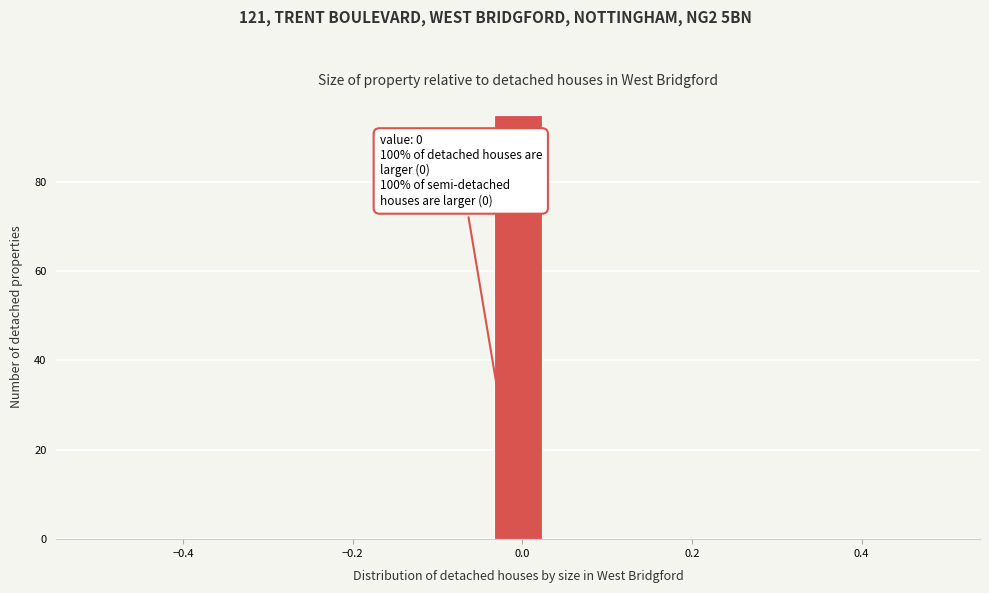

Read against the x-axis, roughly where is the centre of the tallest bar?

0.00